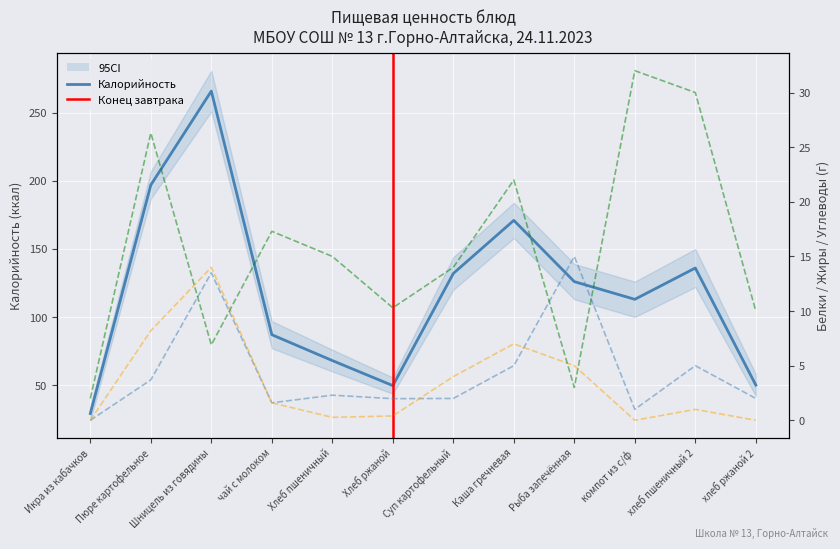

How many values in the Жиры series exceed 1?

6